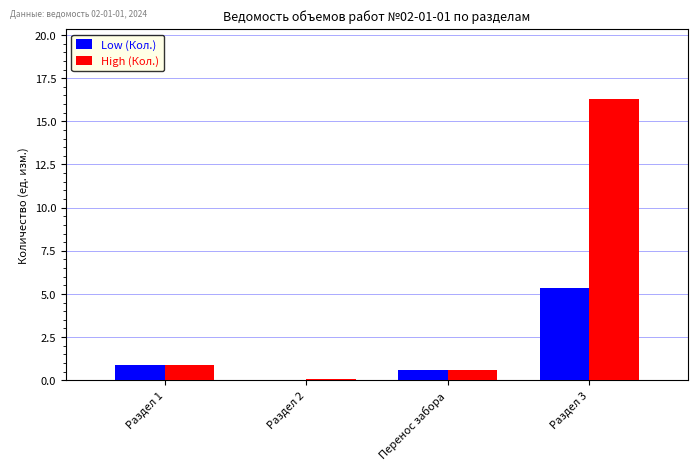

Which series has the largest total across all categories?

High (Кол.)